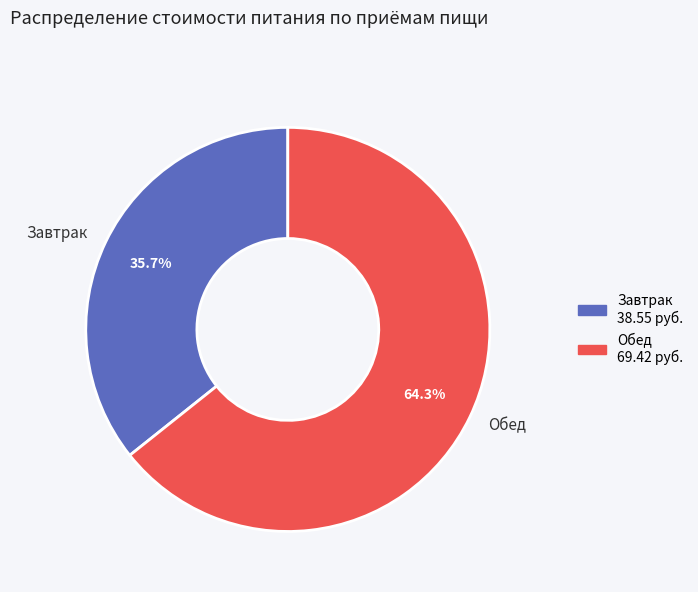

What is the majority slice?

Обед